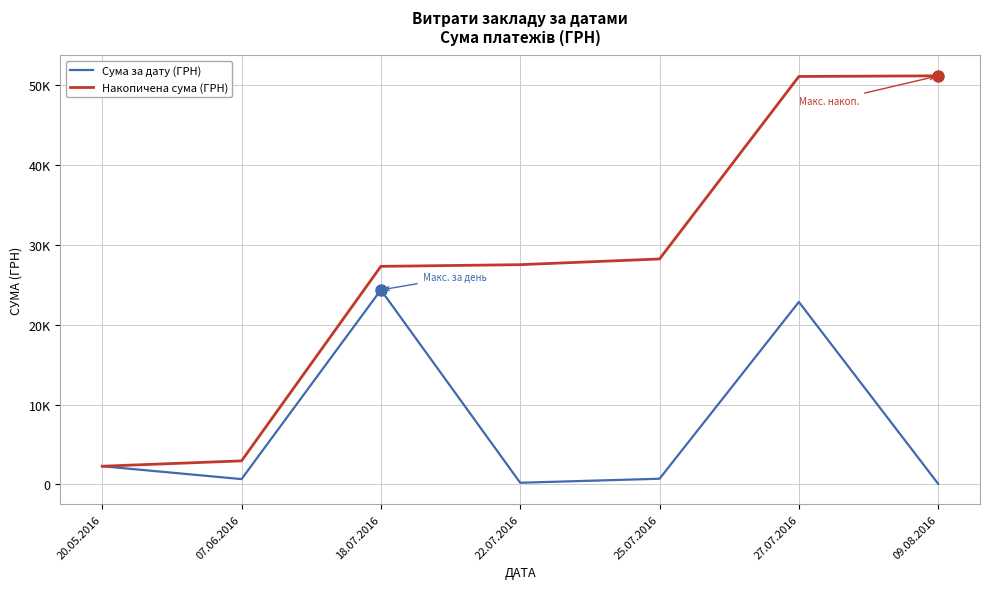

What is the value of the Накопичена сума (ГРН) point at the 1st from the left?

2283.0